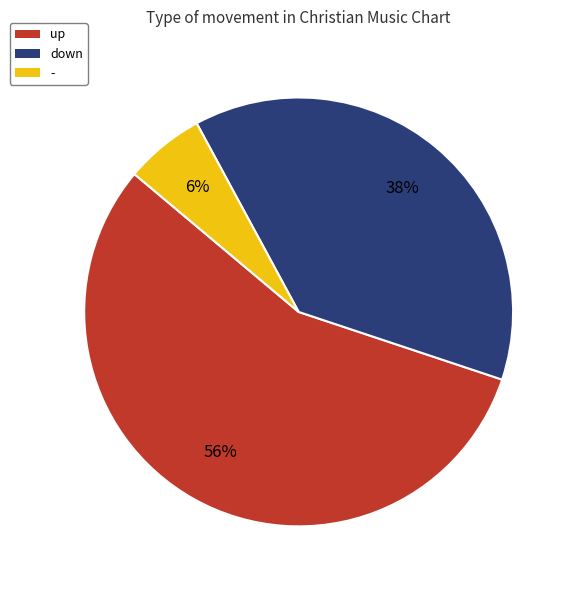

Does any single category account for the majority?

Yes